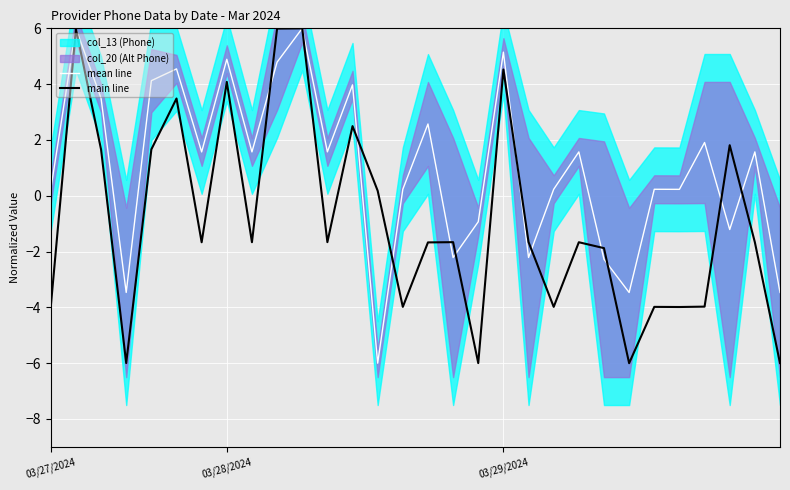

True or false: mean line and main line intersect in this chart.

True